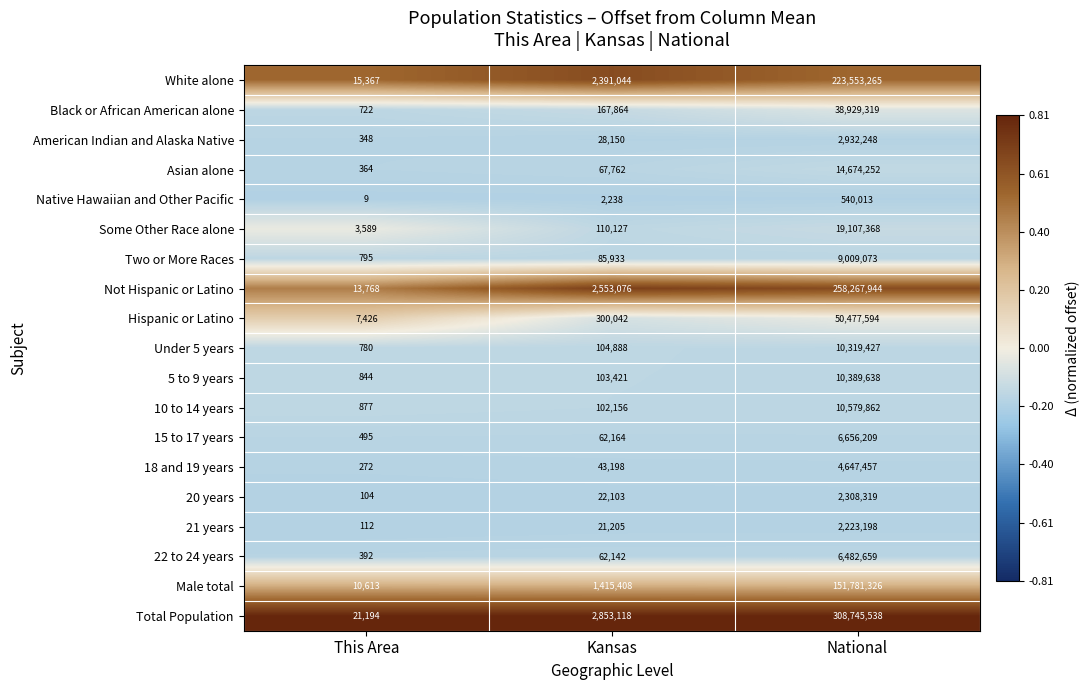

At which category is the sum across all series the highest?

National